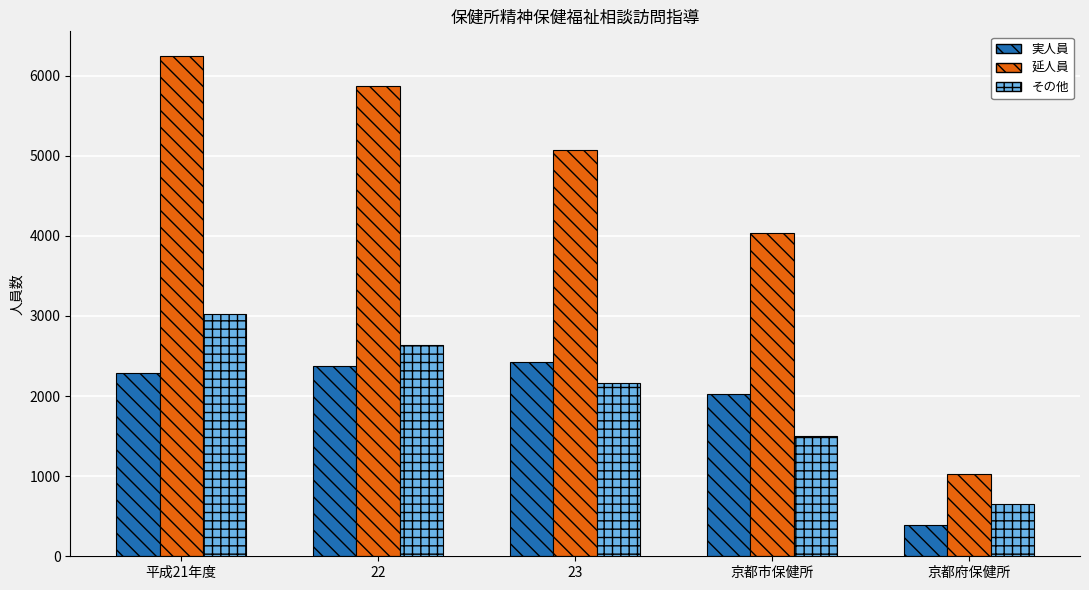

Does the chart contain any negative values?

No